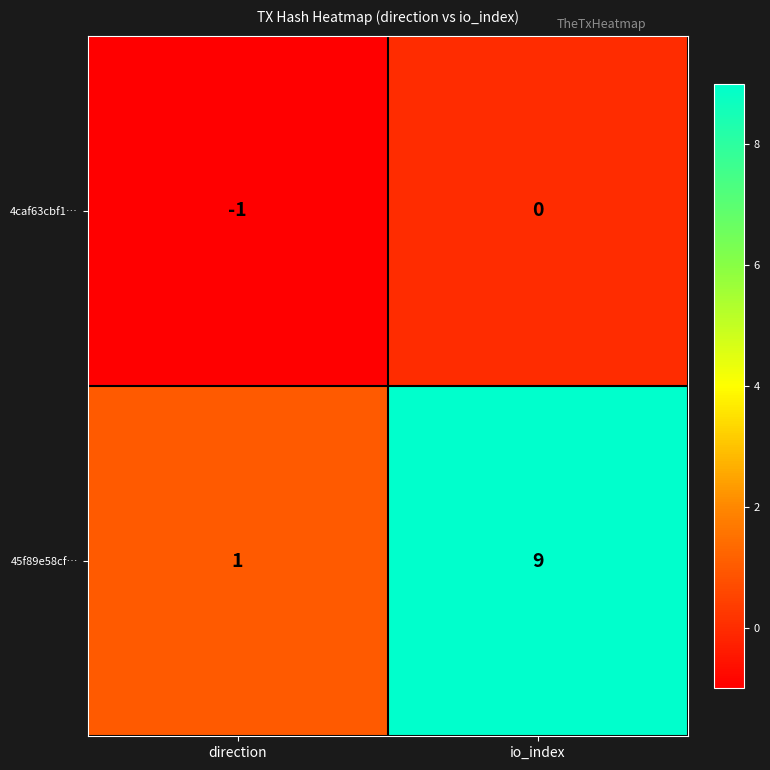

Where is 4caf63cbf1… nearest to the value 0?

io_index